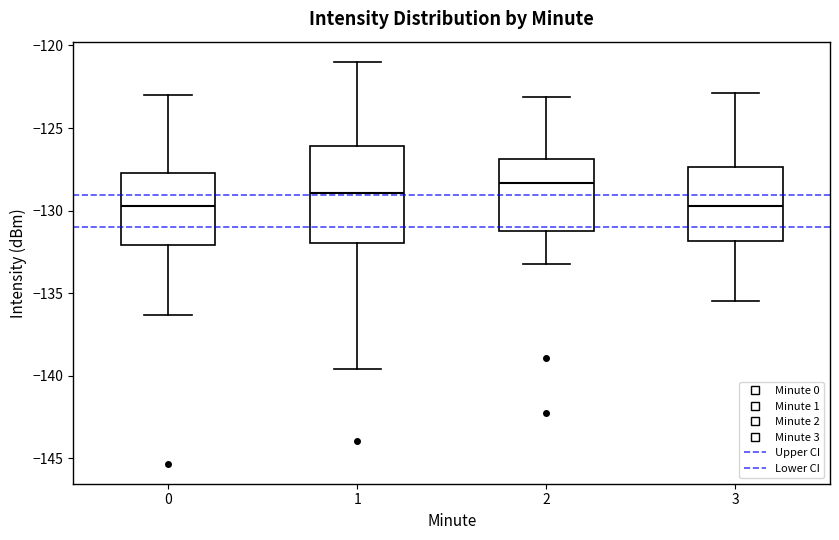

Which box has the highest median line?

2